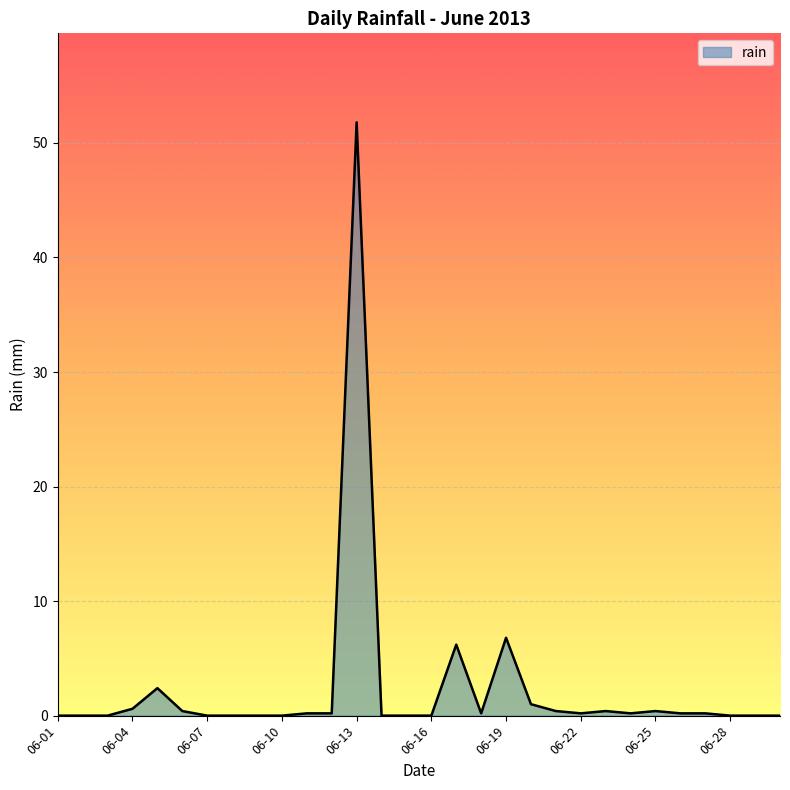

What is the difference between the maximum and minimum values?

51.8